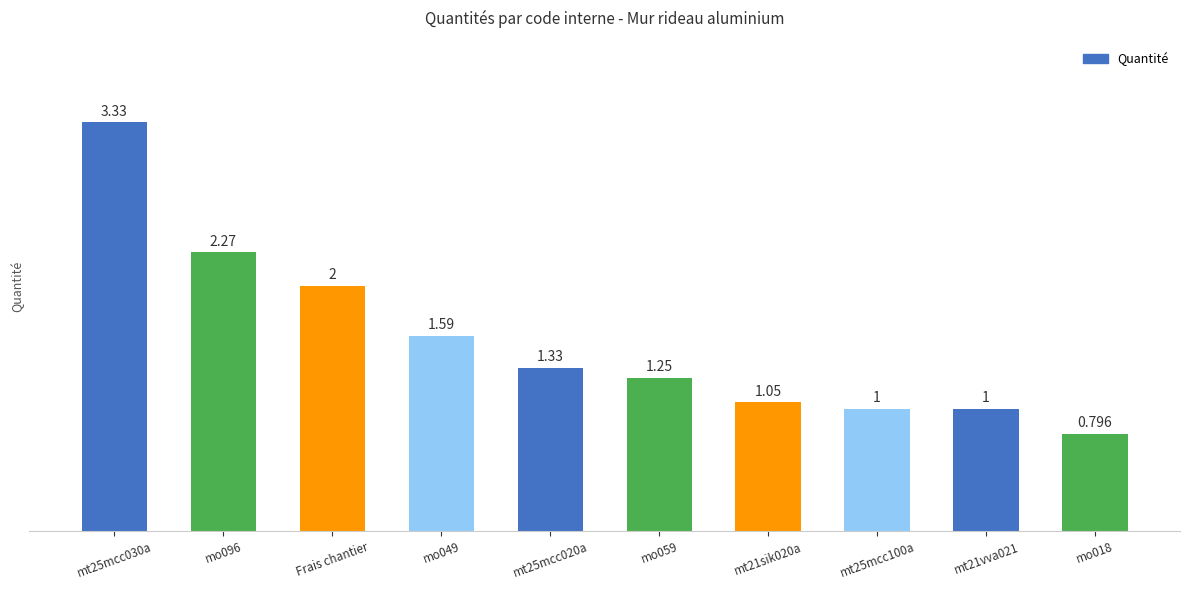

What is the difference between the maximum and minimum values?

2.5